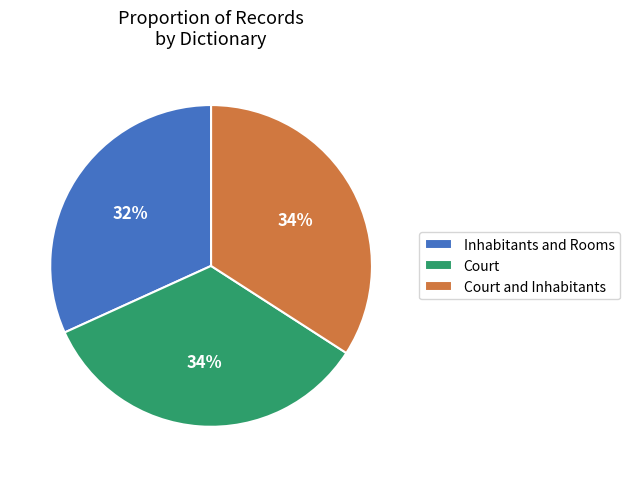

To the nearest percent, what is the average slice percentage?

33%